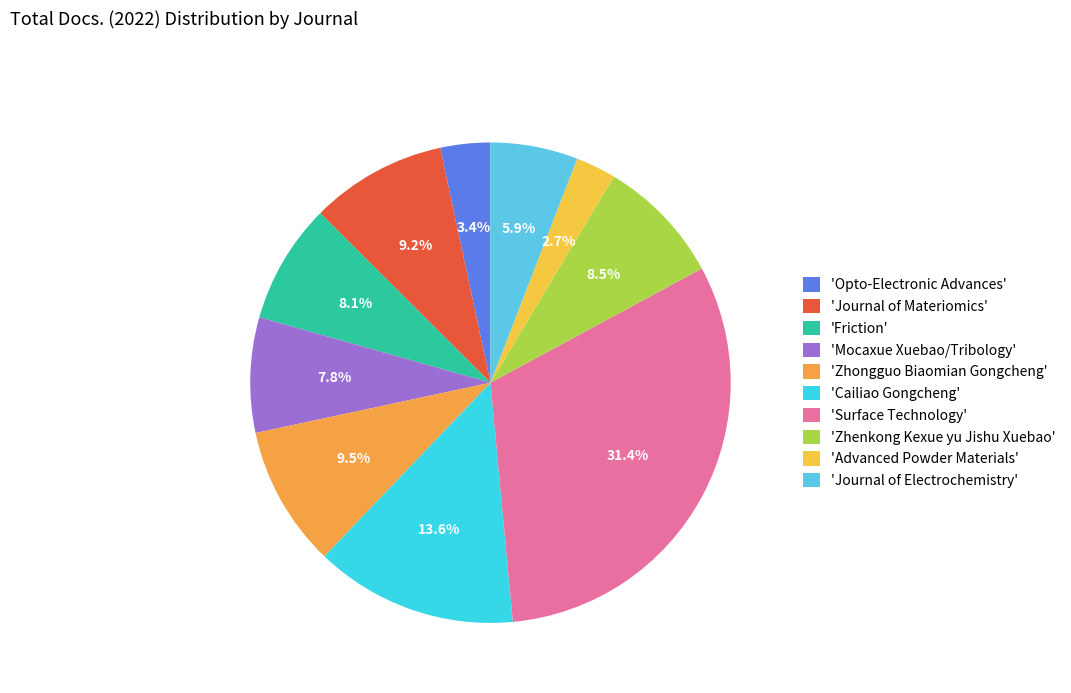

How many segments does this pie chart have?

10